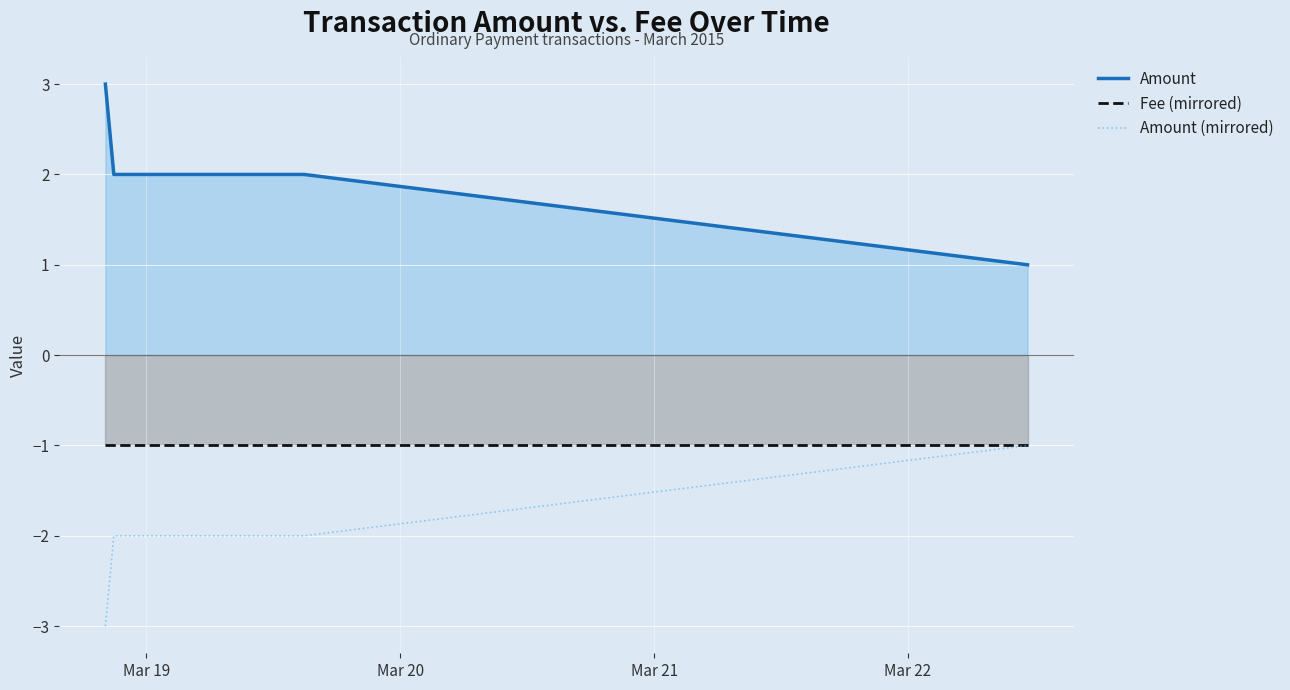

Which series has the largest total across all categories?

Amount